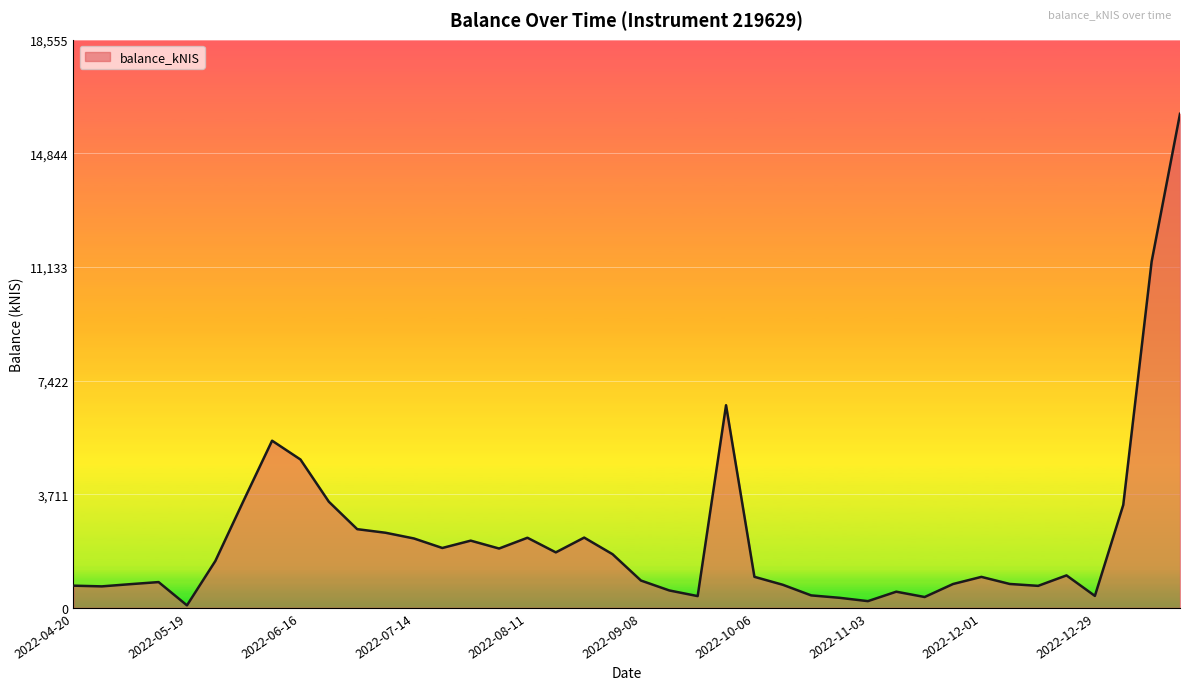

True or false: the data has more than 2 interior local peaks.

True